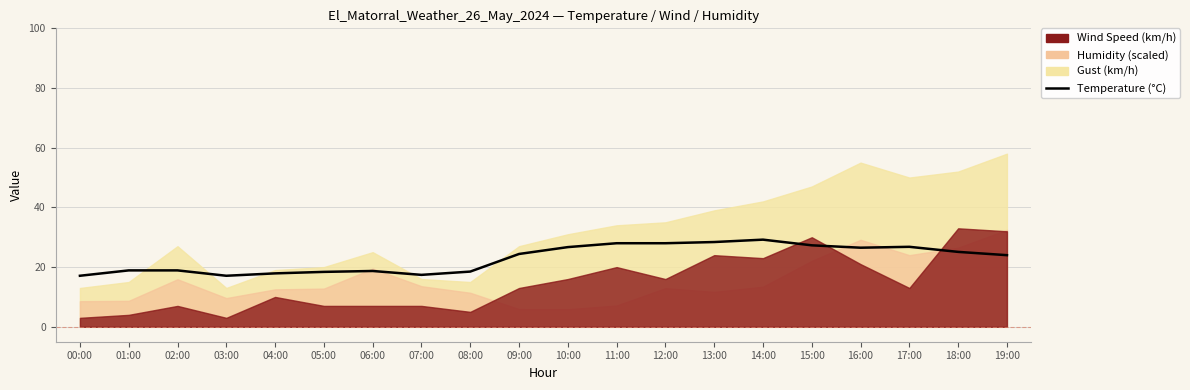

What is the label of the 14th point from the left?

13:00